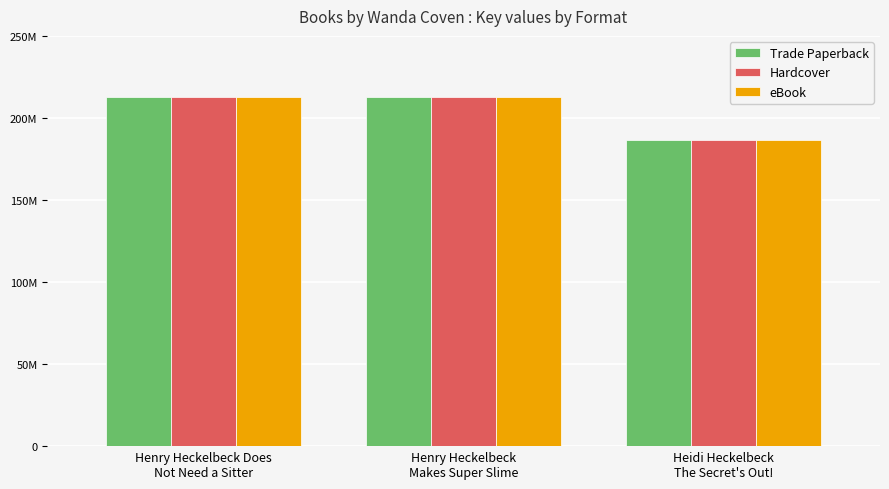

Which series has the largest range (max minus min)?

Trade Paperback